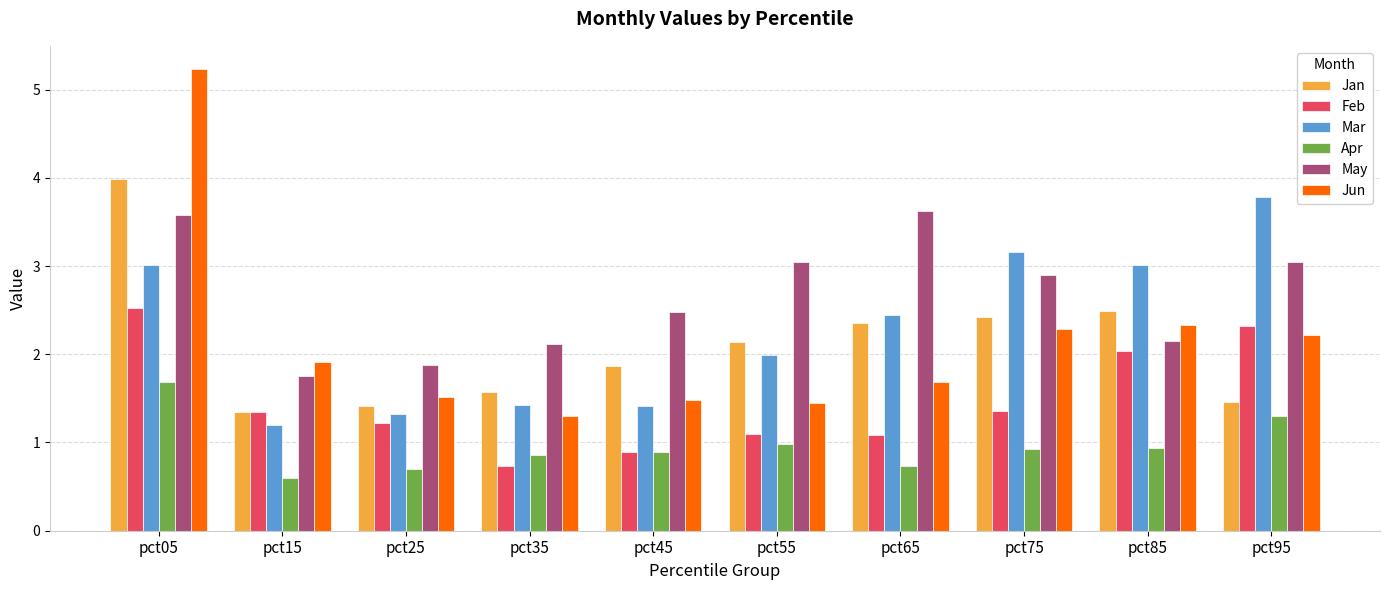

What is the difference between the maximum and minimum values in the Feb series?

1.8